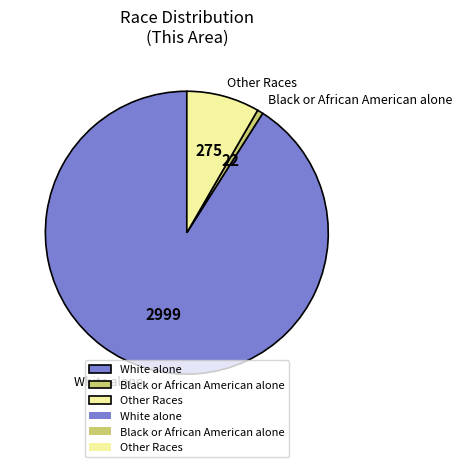

Count the number of slices in the pie.

3